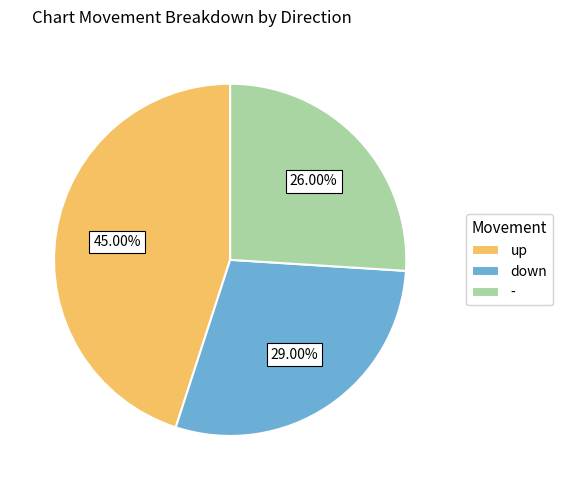

How many slices are in this pie chart?

3